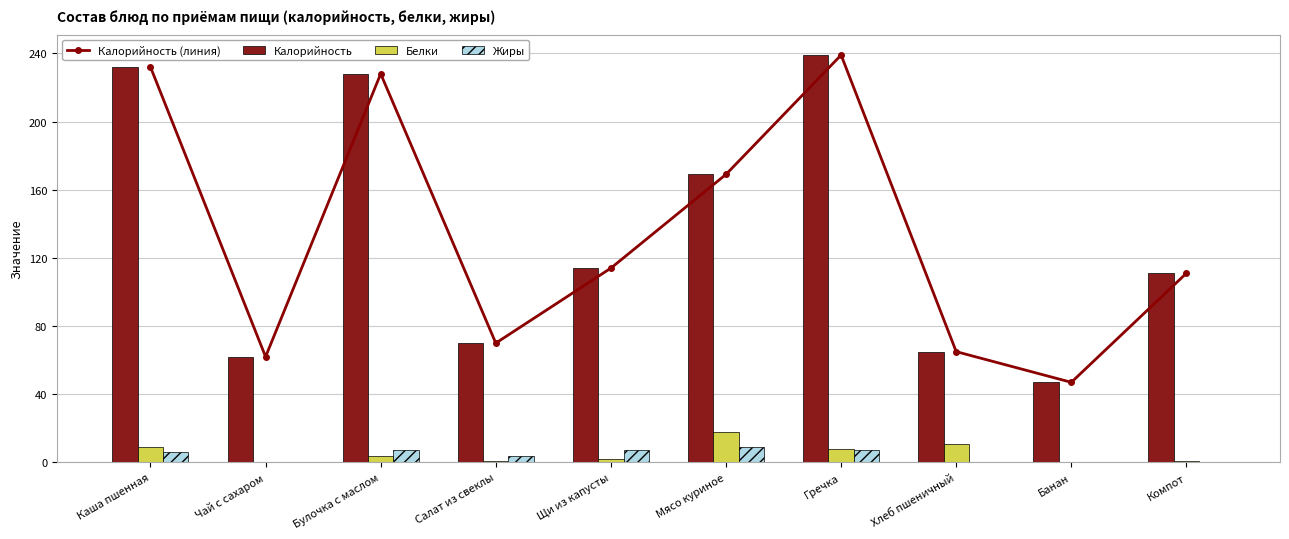

The Калорийность series shows 228.0 at Булочка с маслом. True or false?

True